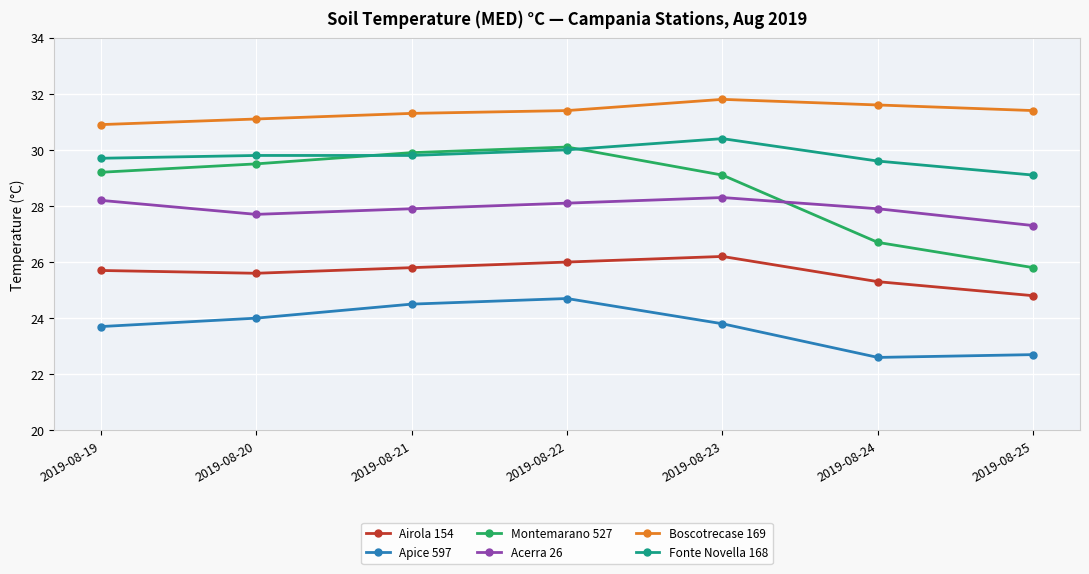

At 2019-08-25, list the series in order from smallest to largest.

Apice 597, Airola 154, Montemarano 527, Acerra 26, Fonte Novella 168, Boscotrecase 169